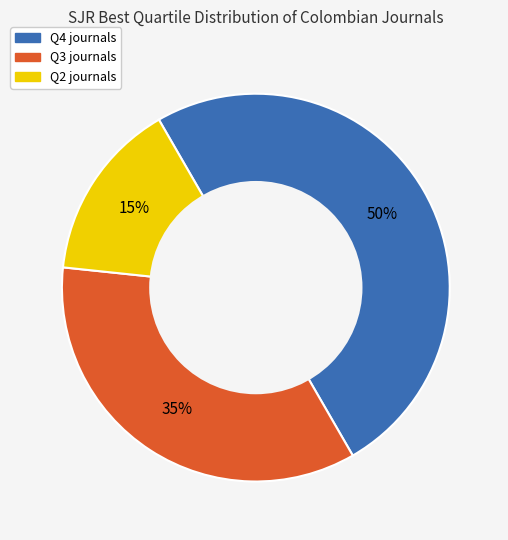

Is Q3 the majority of the pie?

No